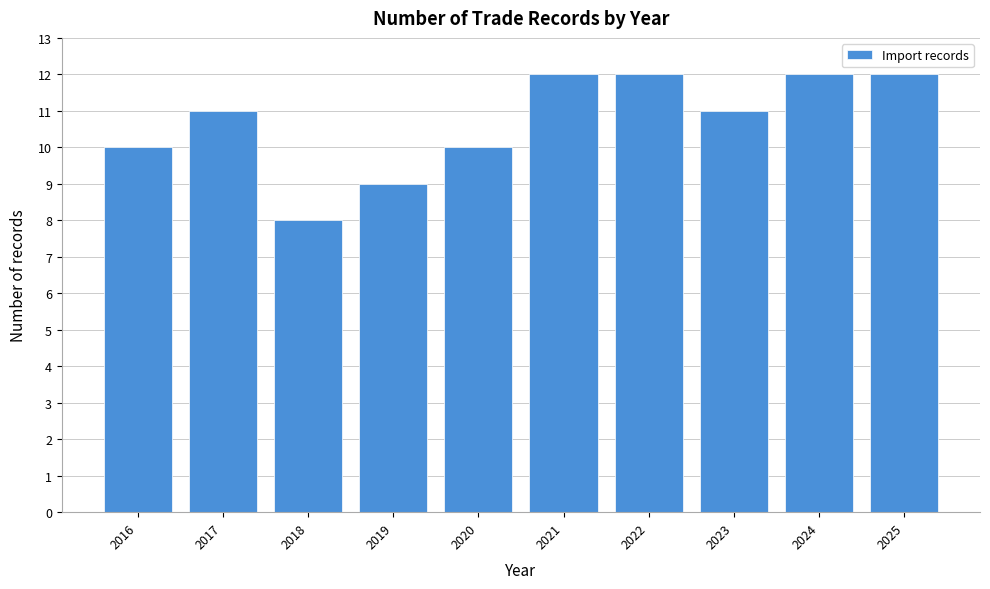

Reading left to right, extract all data points from this chart.

10	11	8	9	10	12	12	11	12	12